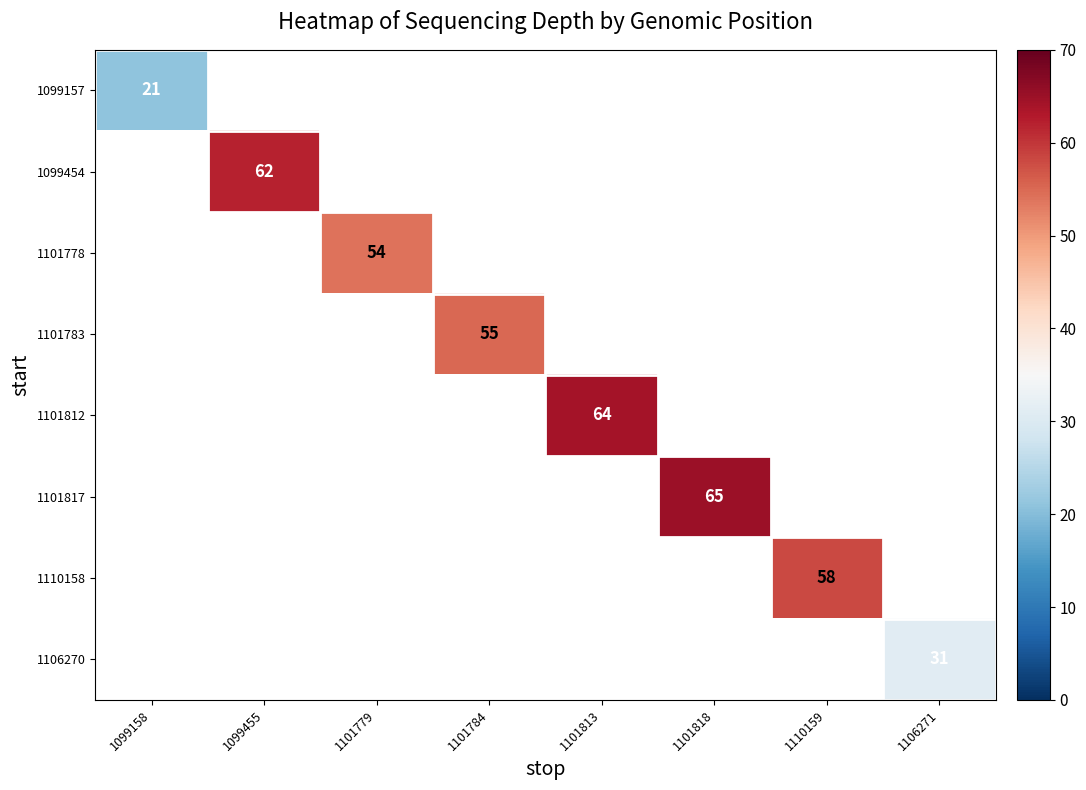

At which category does the chart reach its peak across all series?

1101818